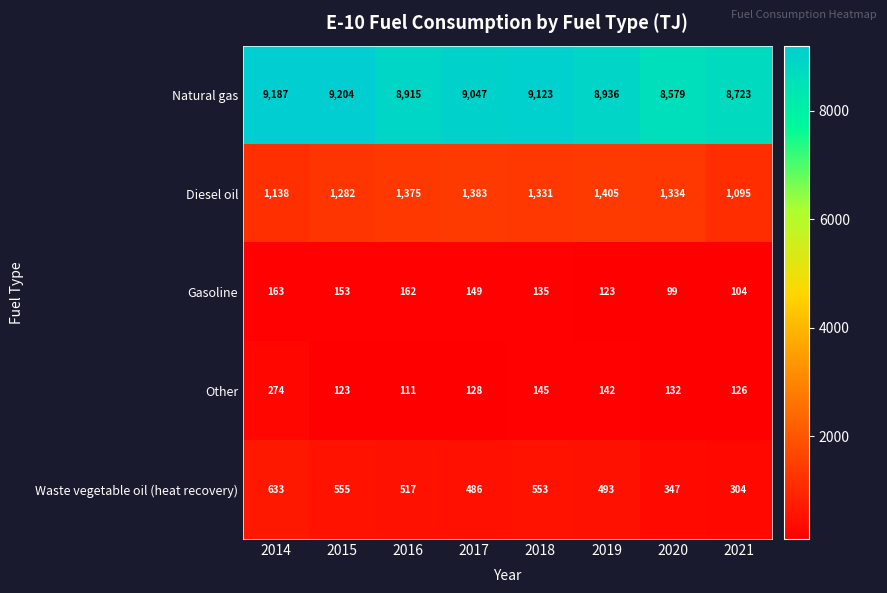

Which series changed the most between 2019 and 2020?

Natural gas